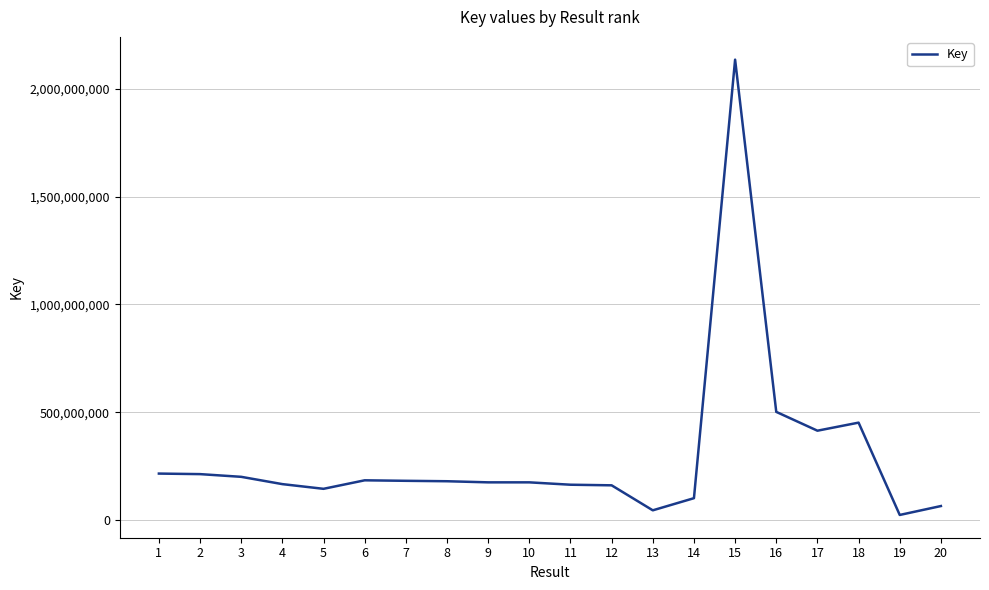

What is the change in value from 12 to 18?

+290867212